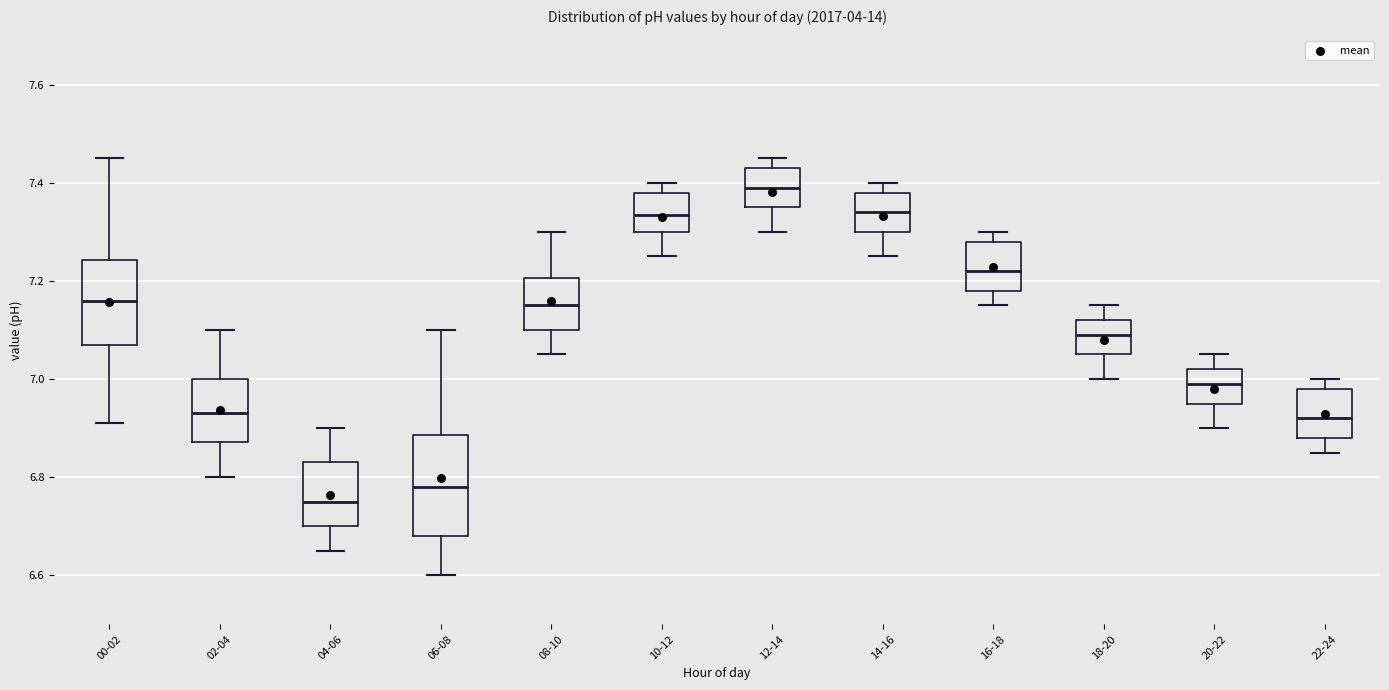

Reading left to right, transcribe this box plot: for each box, give where its median line is, the range the box spans, and where its two whiskers end, as read against the y-axis. The values are not printed on the chart, so give them approximately, as read against the axis.

00-02: median 7.16, box 7.08 to 7.24, whiskers 6.92 to 7.46
02-04: median 6.94, box 6.88 to 7.00, whiskers 6.80 to 7.10
04-06: median 6.76, box 6.70 to 6.84, whiskers 6.66 to 6.90
06-08: median 6.78, box 6.68 to 6.88, whiskers 6.60 to 7.10
08-10: median 7.16, box 7.10 to 7.20, whiskers 7.06 to 7.30
10-12: median 7.34, box 7.30 to 7.38, whiskers 7.26 to 7.40
12-14: median 7.40, box 7.36 to 7.44, whiskers 7.30 to 7.46
14-16: median 7.34, box 7.30 to 7.38, whiskers 7.26 to 7.40
16-18: median 7.22, box 7.18 to 7.28, whiskers 7.16 to 7.30
18-20: median 7.10, box 7.06 to 7.12, whiskers 7.00 to 7.16
20-22: median 7.00, box 6.96 to 7.02, whiskers 6.90 to 7.06
22-24: median 6.92, box 6.88 to 6.98, whiskers 6.86 to 7.00